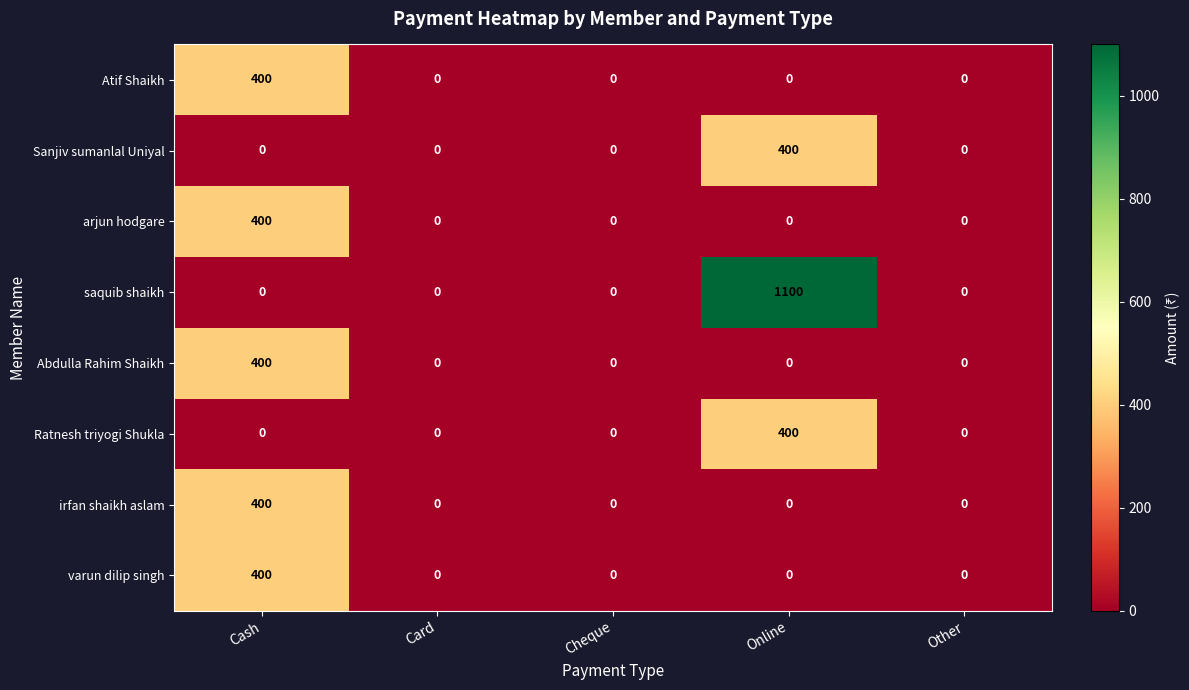

True or false: Abdulla Rahim Shaikh has a value of -230 at Other.

False